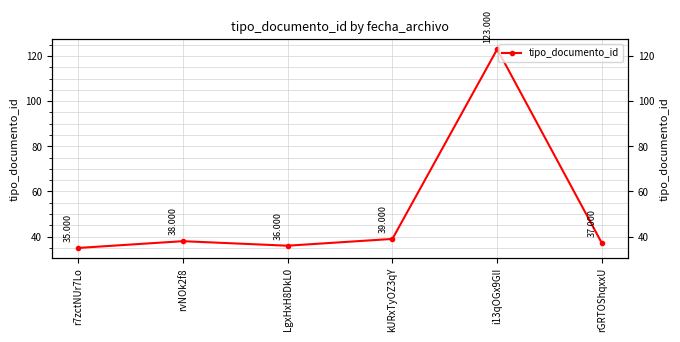

At which category does the data reach its first local peak?

rvNOk2f8